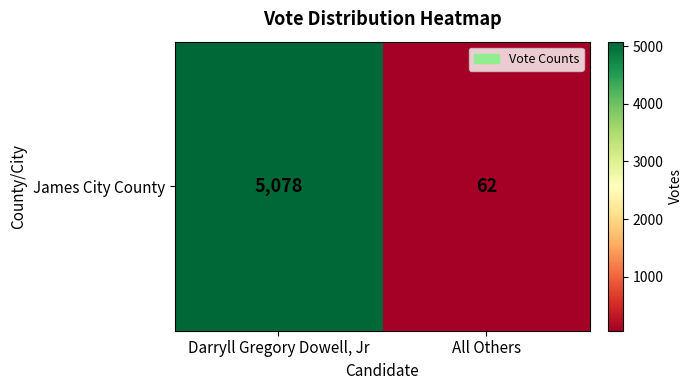

What is the difference between the maximum and minimum values?

5016